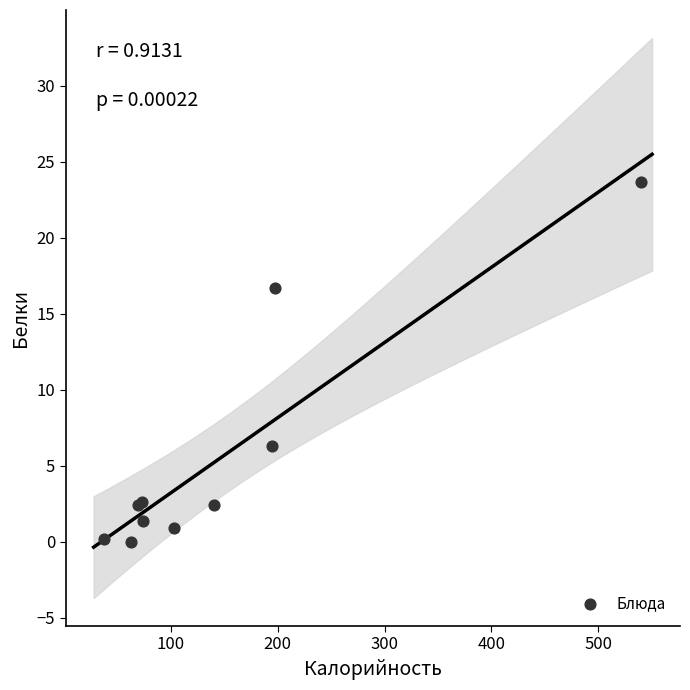

What Y value in the scatter plot is closest to 11?

6.3